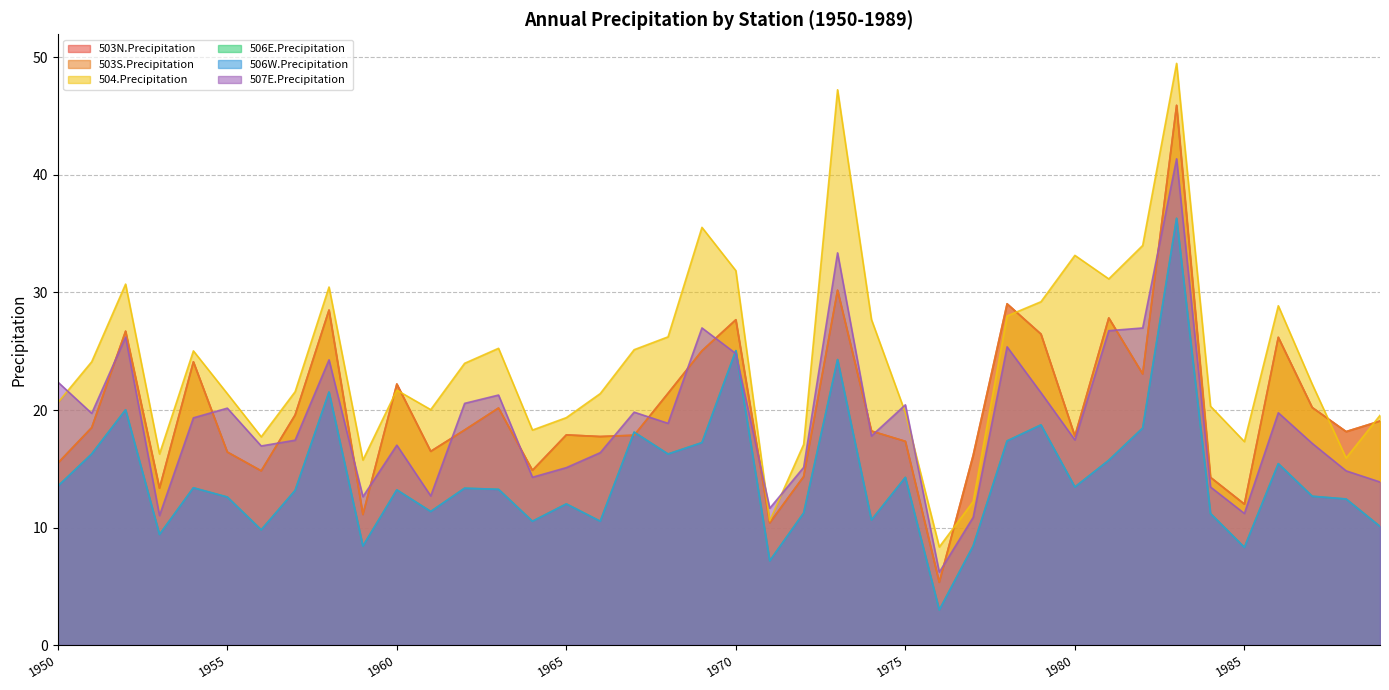

What is the sum of the 503N.Precipitation values at 1970 and 1976?

33.0